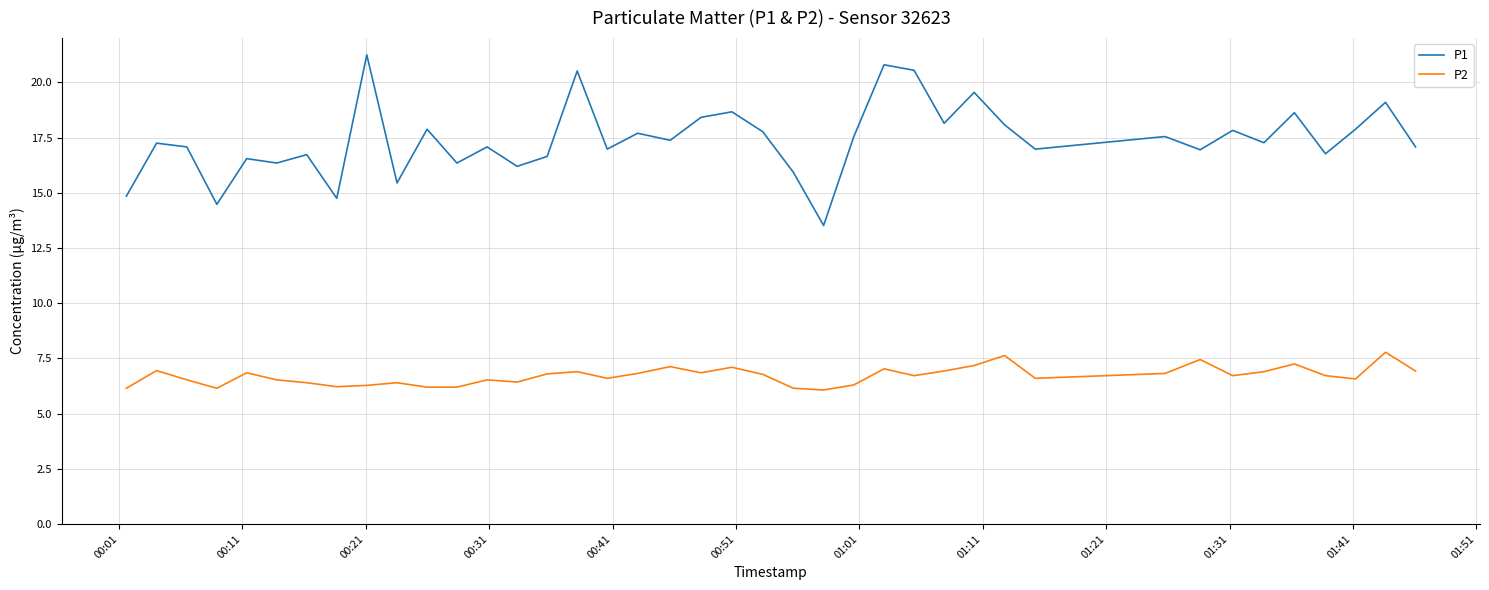

What is the highest value of the P2 series?

7.8